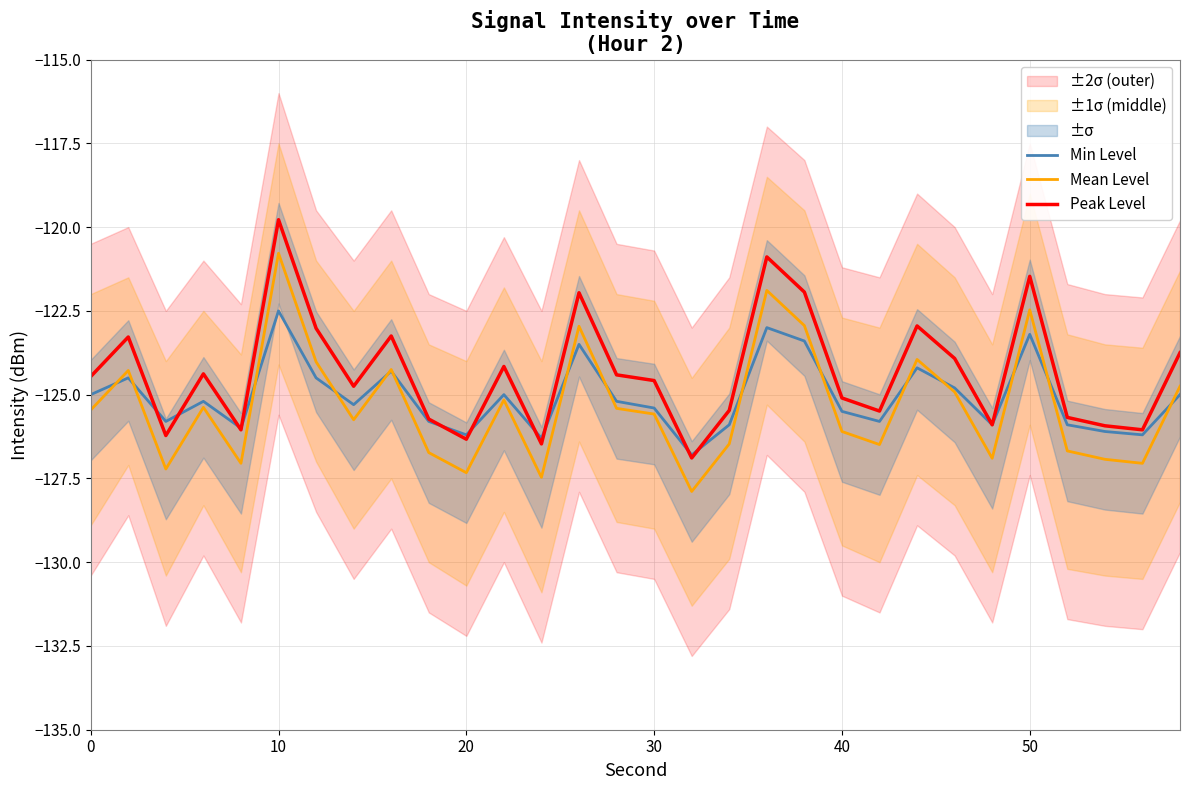

What is the minimum value for Mean Level?

-127.9